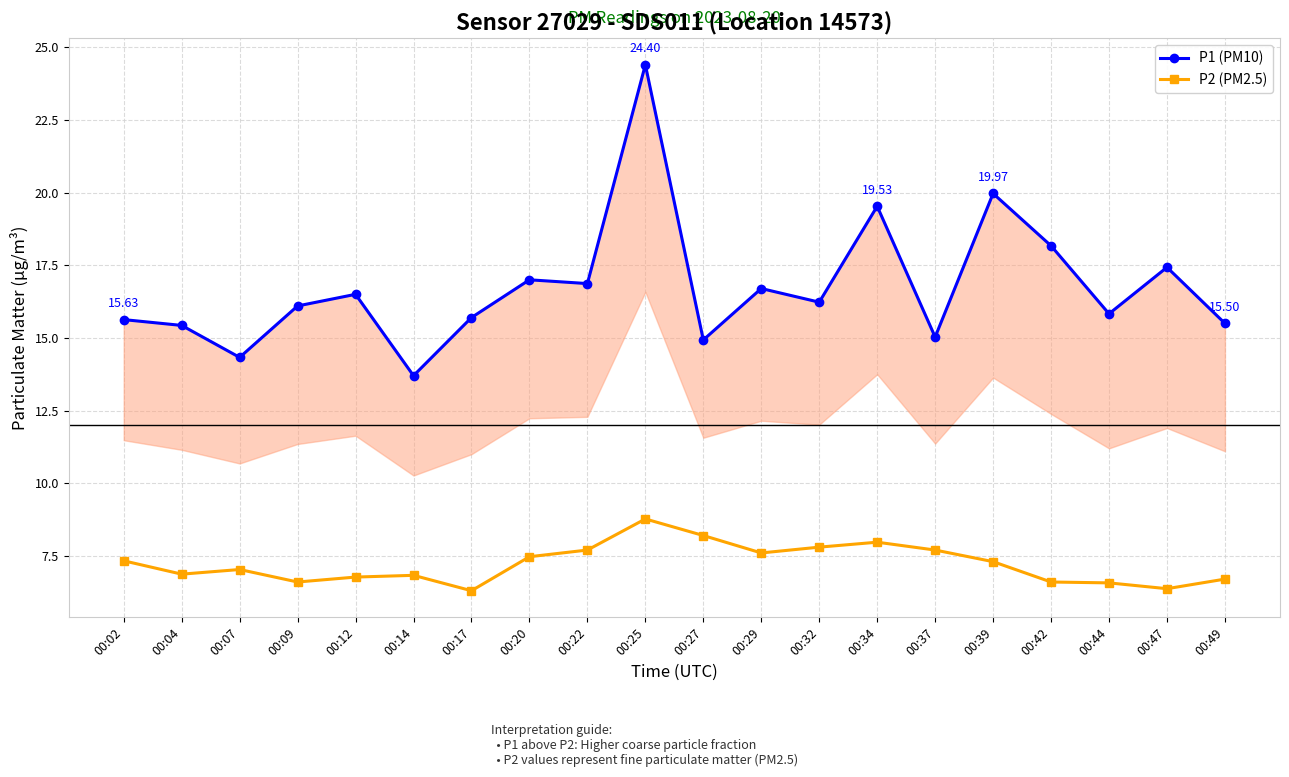

Between 00:14 and 00:49, which series saw the biggest shift?

P1 (PM10)